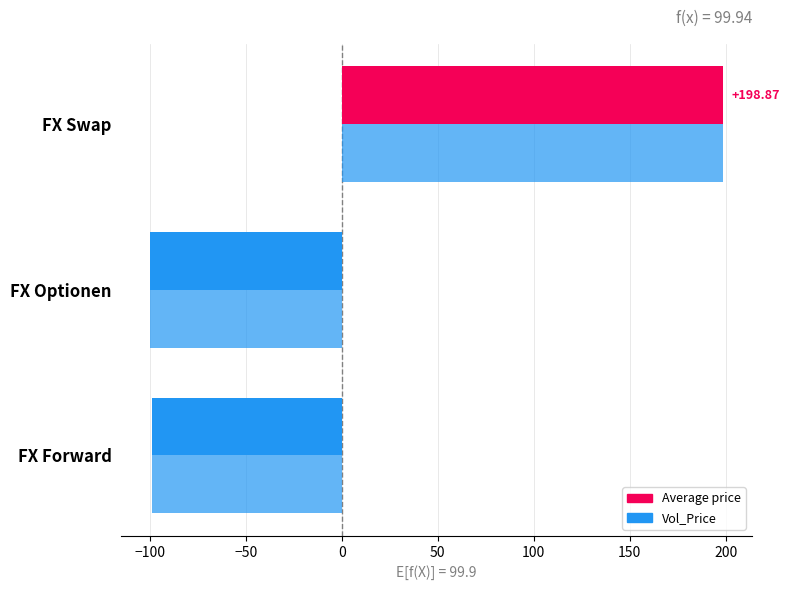

What is the difference between the maximum and second lowest values in the Average price series?

297.8